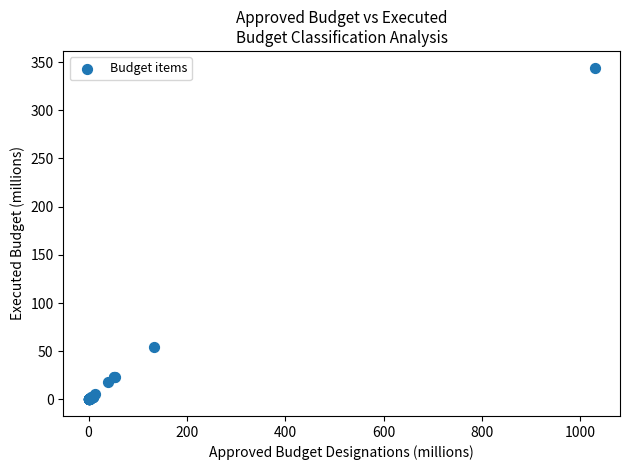

What Y value in the scatter plot is closest to 172?

54.5